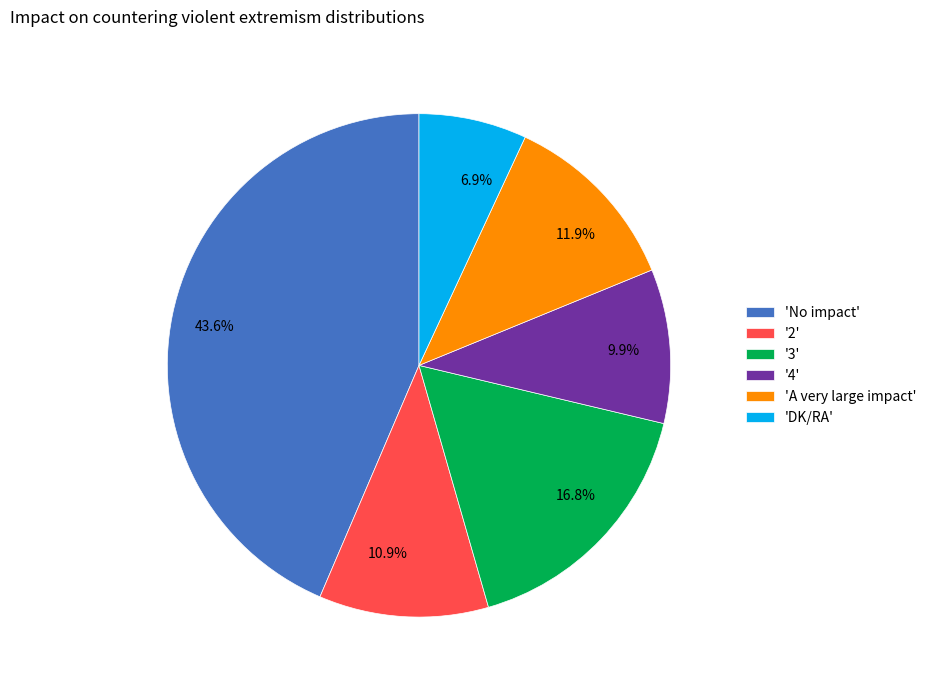

How many slices are in this pie chart?

6